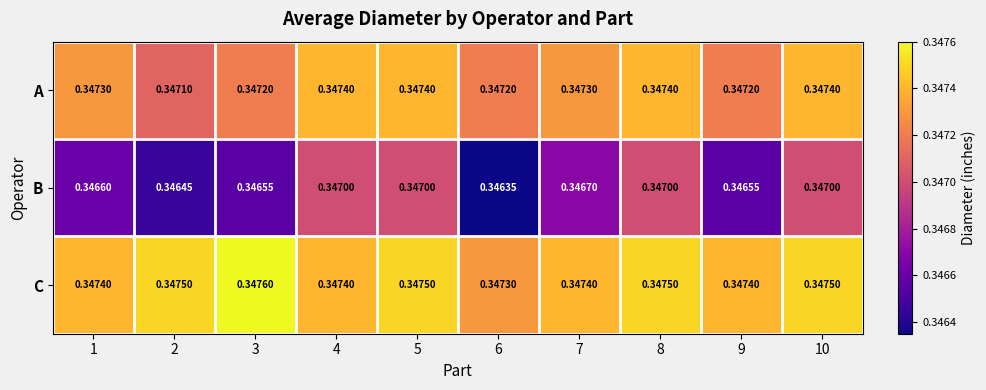

List the series in order of their overall mean, lowest first.

B, A, C